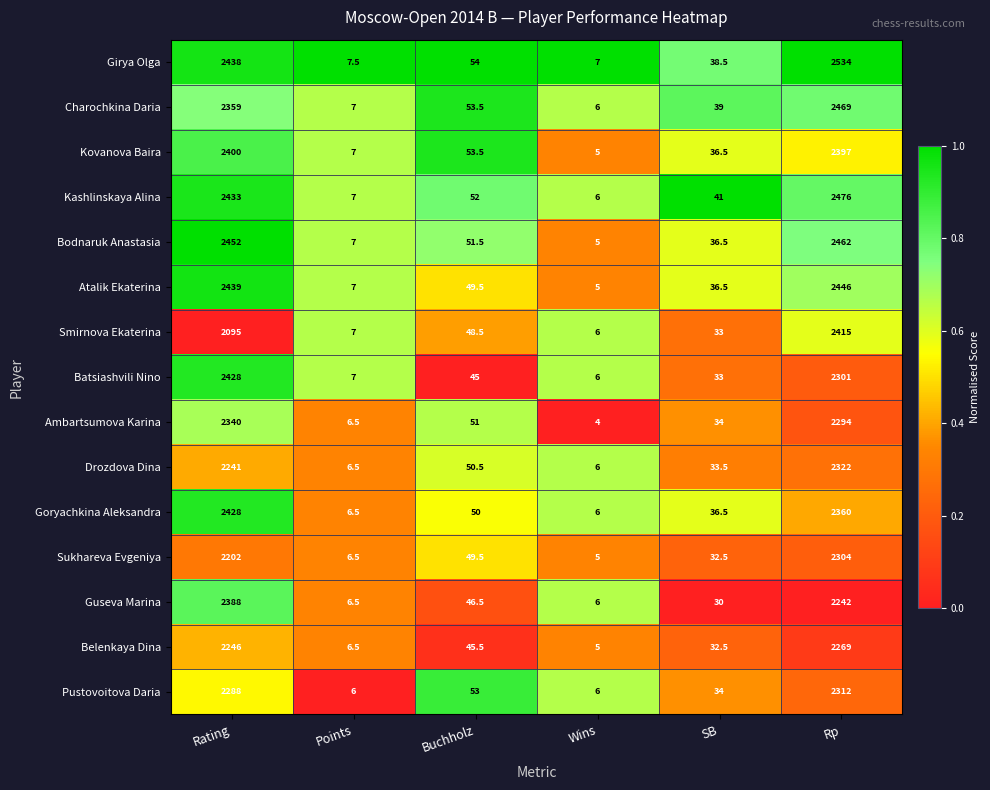

What is the sum of the Charochkina Daria values at SB and Wins?

45.0